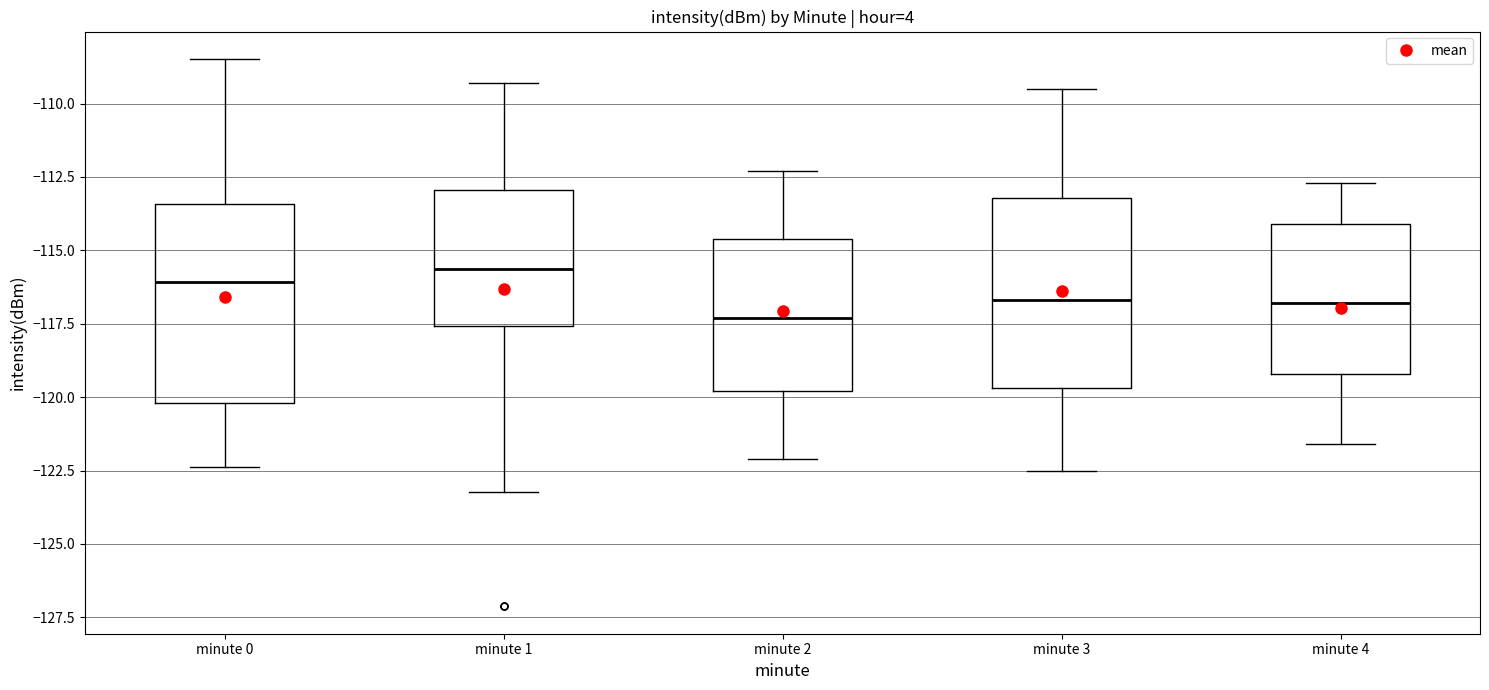

Reading left to right, read every box against the y-axis: the position of its median line, the range the box covers, and the ends of its whiskers. The values are not printed on the chart, so give them approximately, as read against the axis.

minute 0: median -116.0, box -120.0 to -113.5, whiskers -122.5 to -108.5
minute 1: median -115.5, box -117.5 to -113.0, whiskers -123.0 to -109.5
minute 2: median -117.5, box -120.0 to -114.5, whiskers -122.0 to -112.5
minute 3: median -116.5, box -119.5 to -113.0, whiskers -122.5 to -109.5
minute 4: median -117.0, box -119.0 to -114.0, whiskers -121.5 to -112.5